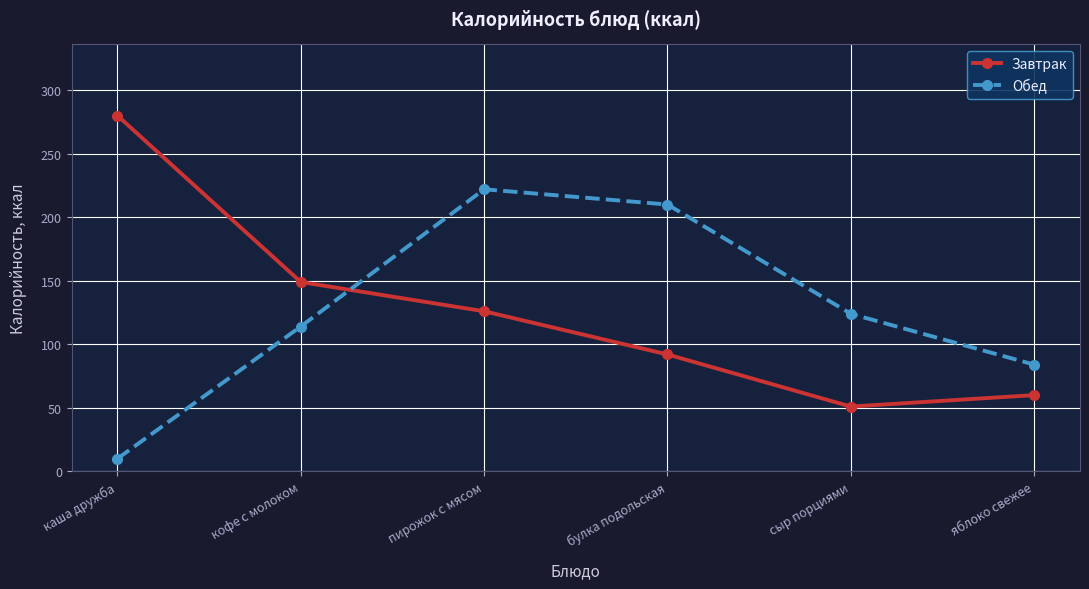

Rank the categories by Обед value from lowest to highest.

каша дружба, яблоко свежее, кофе с молоком, сыр порциями, булка подольская, пирожок с мясом